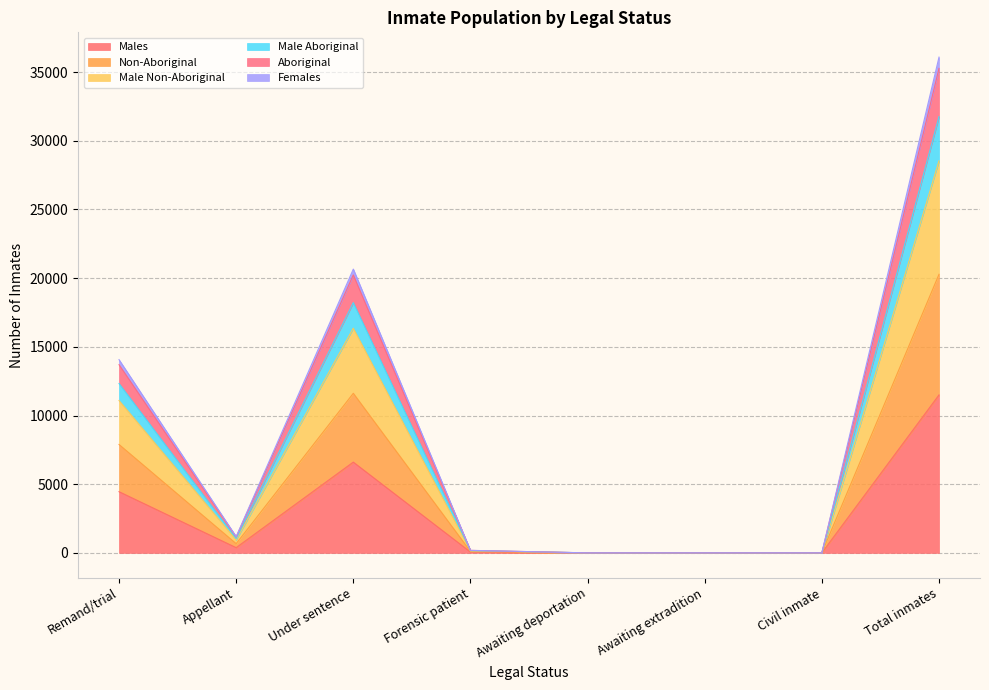

The Males series shows 0 at Awaiting extradition. True or false?

True